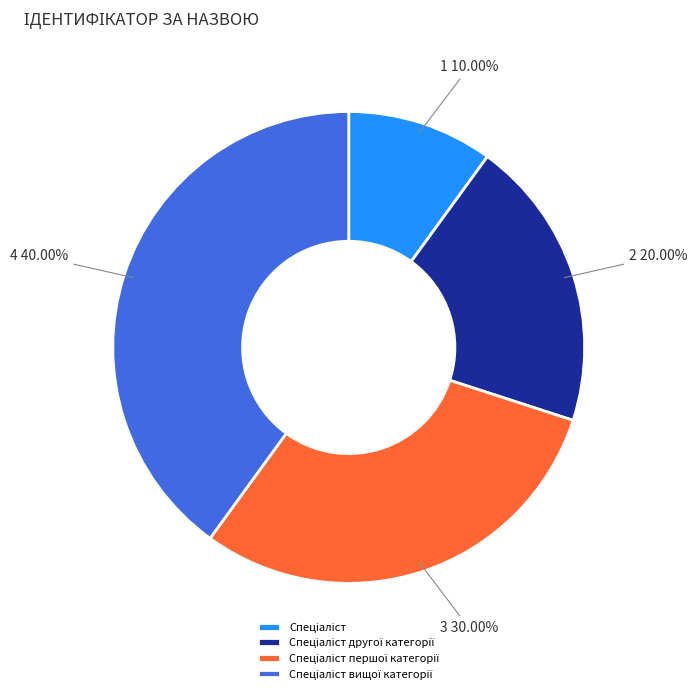

How many segments does this pie chart have?

4